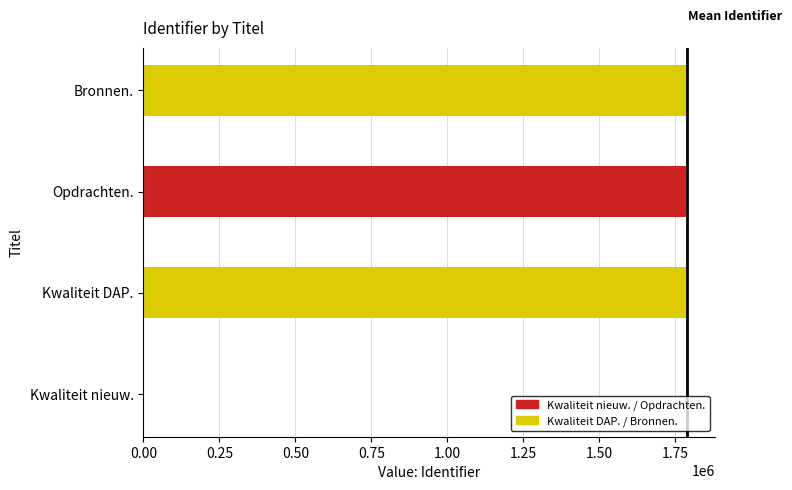

Read the value at Kwaliteit DAP..

1785227